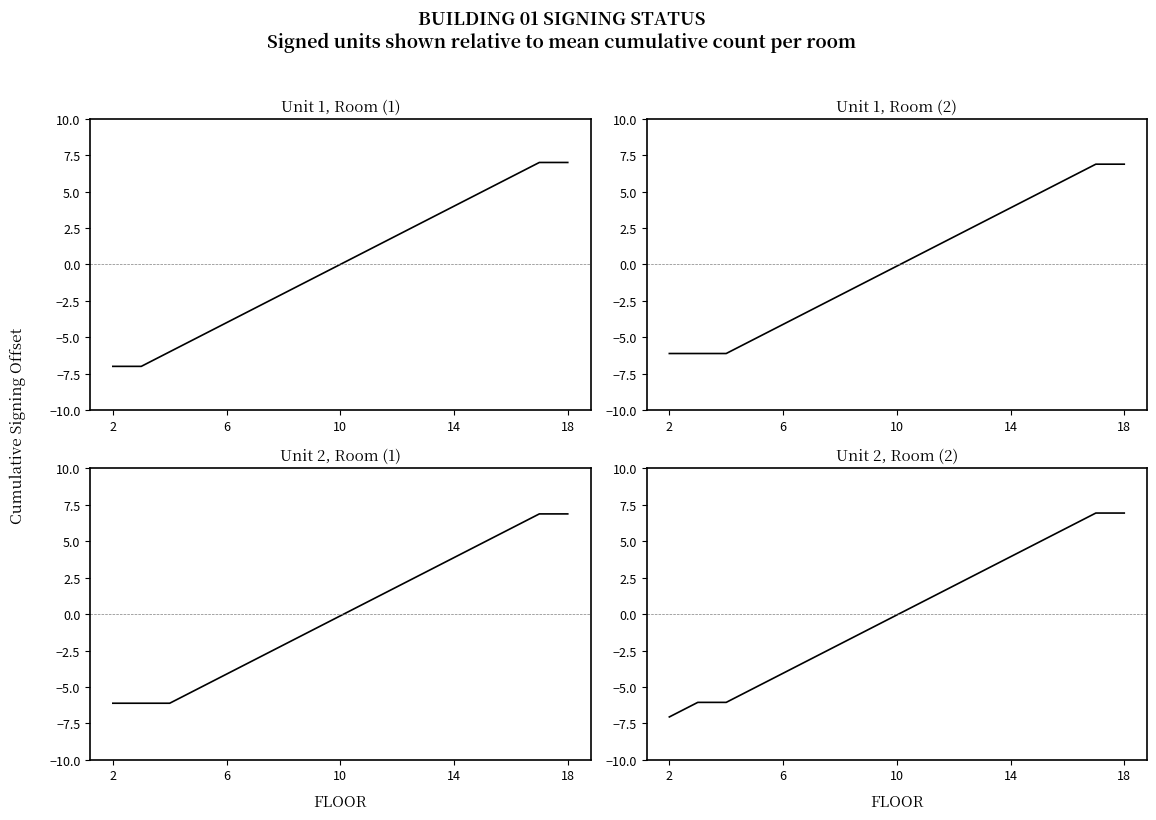

What is the total value across all series at 10?

-24.3